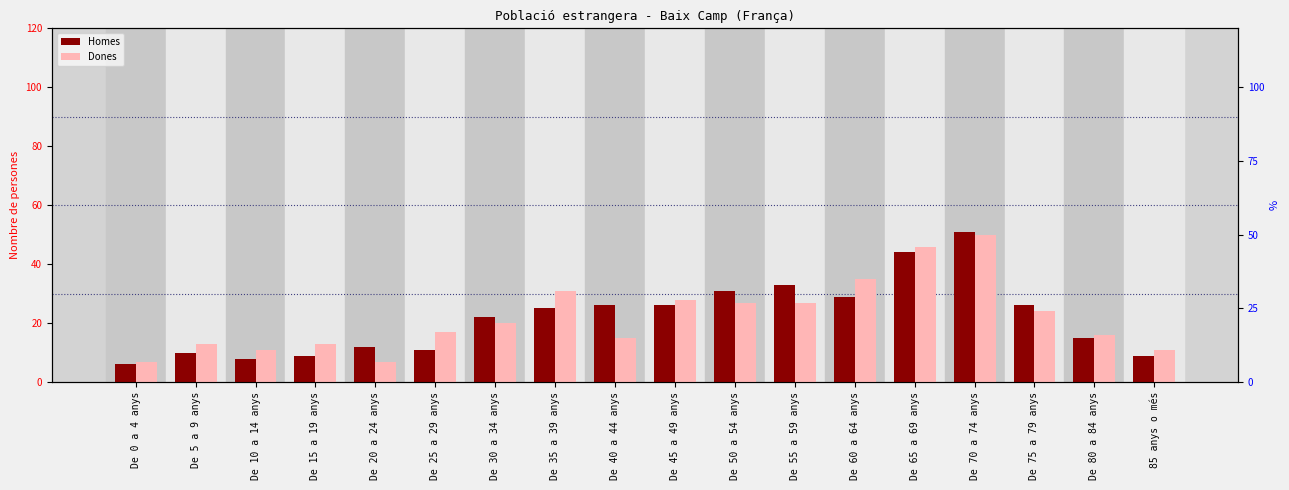

Reading left to right, list all the values displayed in this chart.

Homes: 6	10	8	9	12	11	22	25	26	26	31	33	29	44	51	26	15	9
Dones: 7	13	11	13	7	17	20	31	15	28	27	27	35	46	50	24	16	11